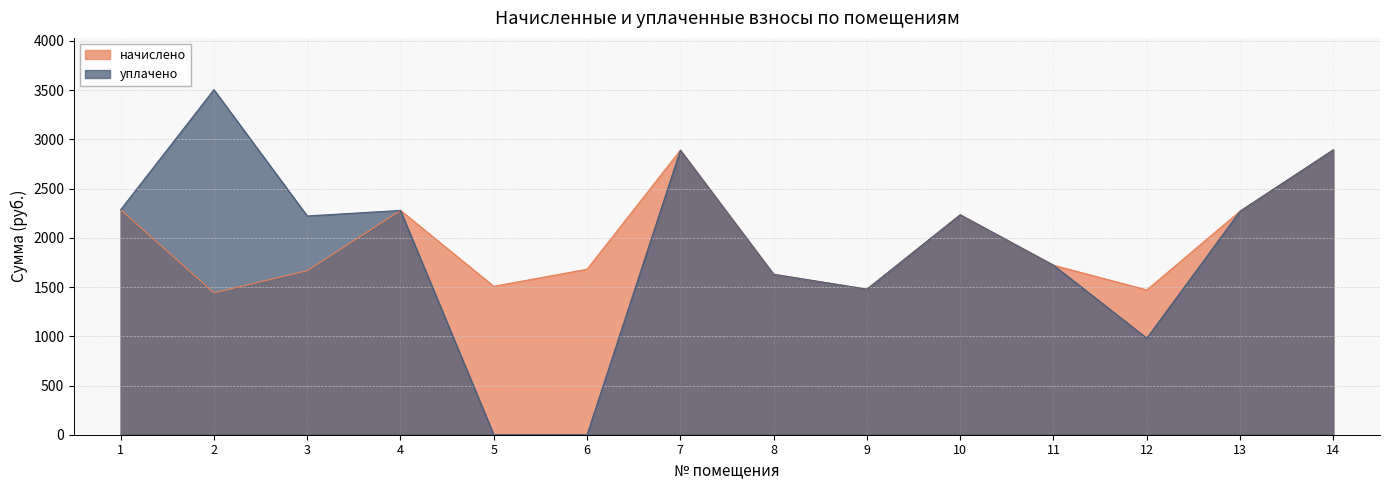

The value of начислено at 11 is 2799.2. True or false?

False